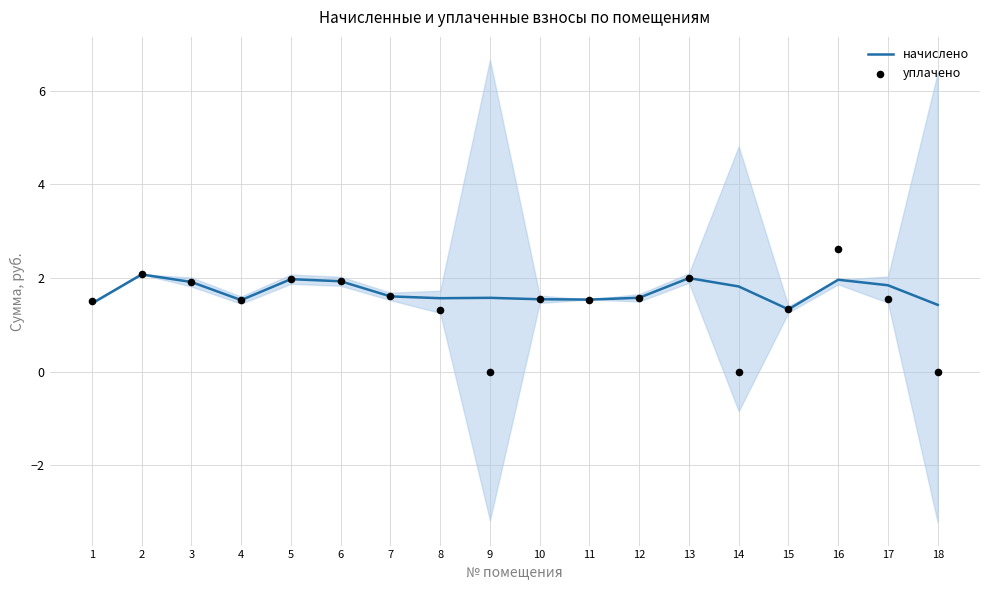

At which category is the sum across all series the highest?

16